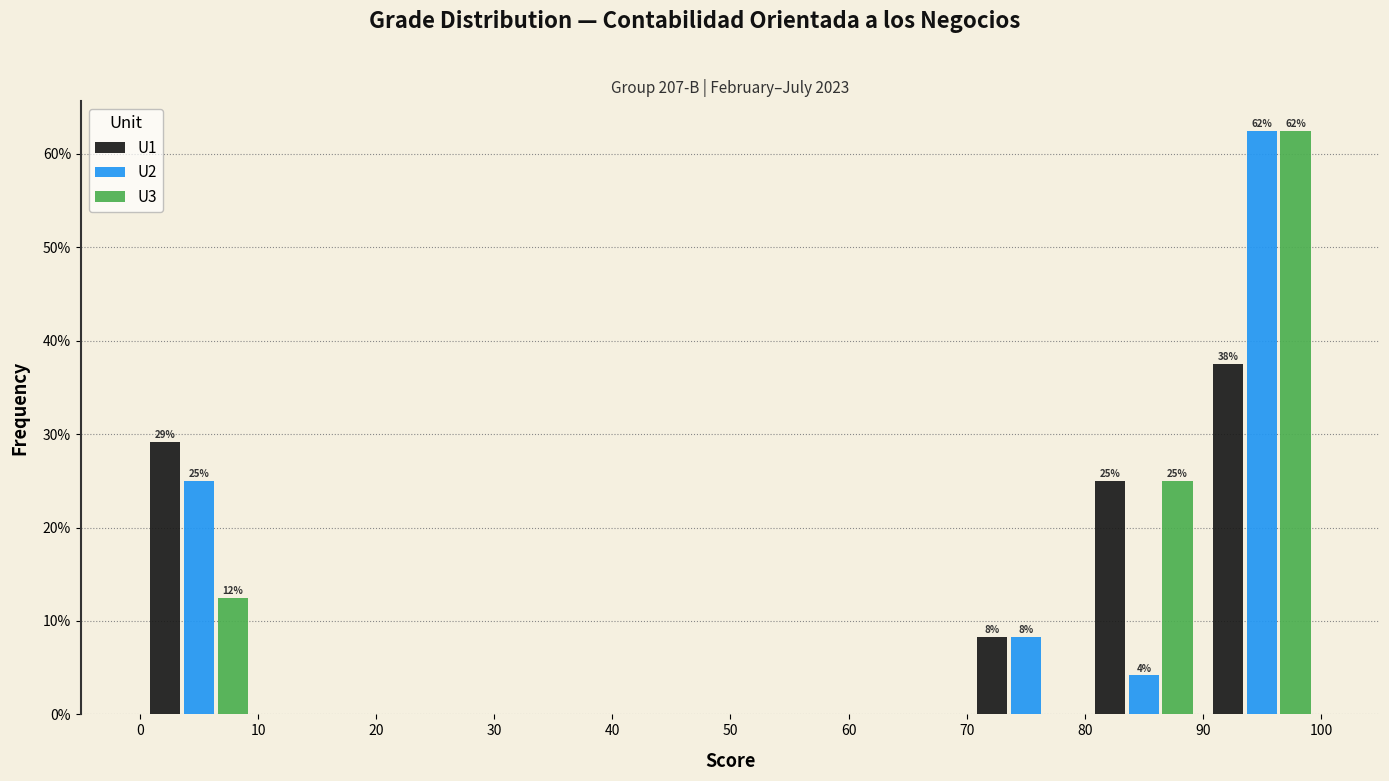

In the U3 series, which range on the x-axis has the tallest bar?

90 to 100